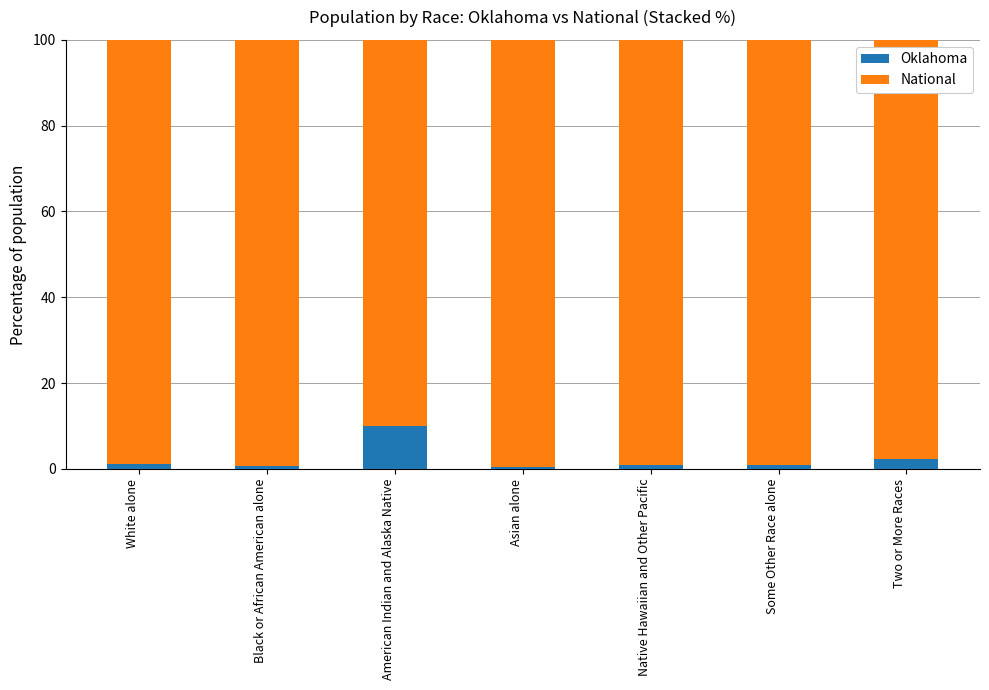

Which category has the lowest value in the Oklahoma series?

Asian alone